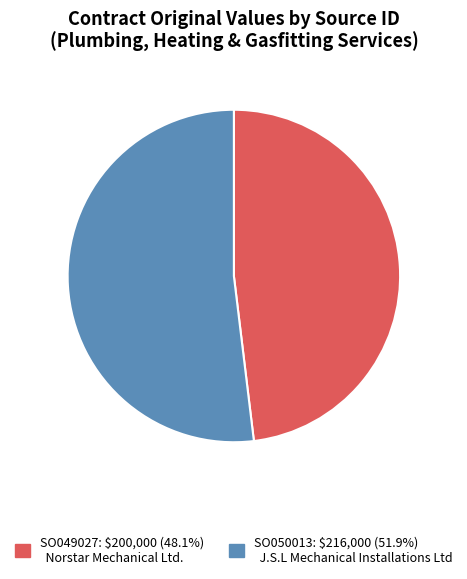

Is the sum of SO049027 and SO050013 greater than half?

Yes